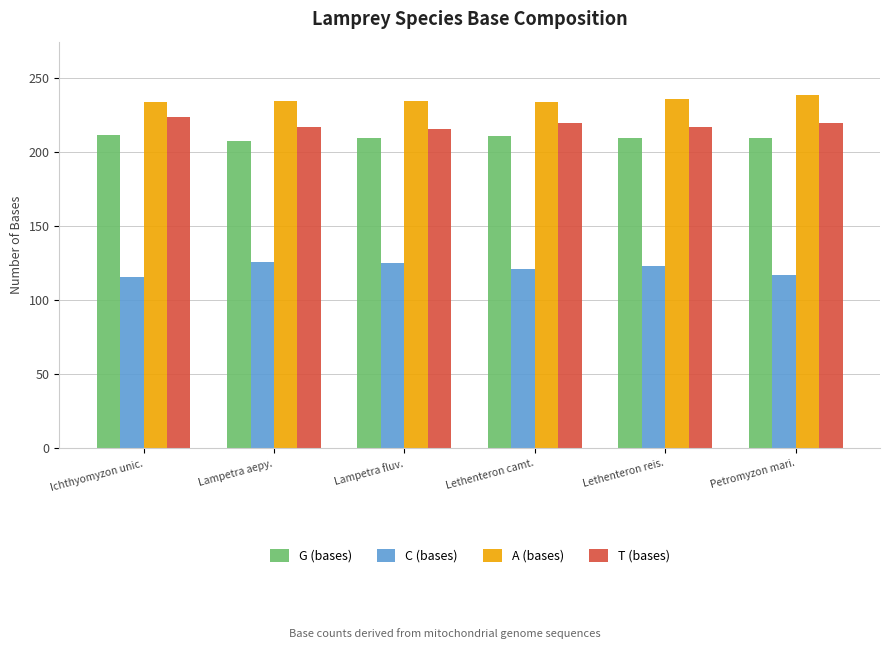

What are all the series names shown in the legend?

G (bases), C (bases), A (bases), T (bases)